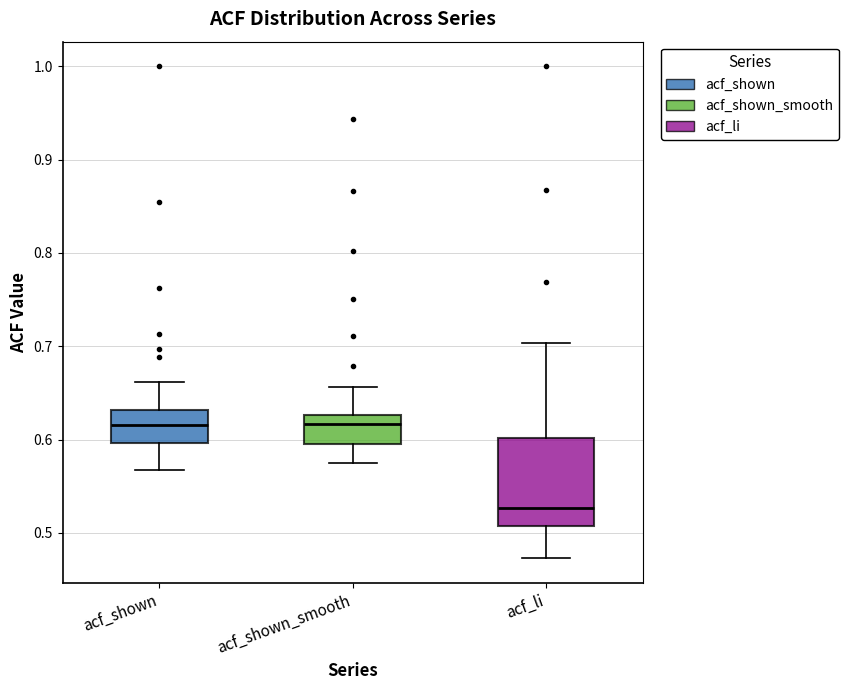

Reading left to right, read every box against the y-axis: the position of its median line, the range the box covers, and the ends of its whiskers. The values are not printed on the chart, so give them approximately, as read against the axis.

acf_shown: median 0.62, box 0.60 to 0.63, whiskers 0.57 to 0.66
acf_shown_smooth: median 0.62, box 0.60 to 0.63, whiskers 0.58 to 0.66
acf_li: median 0.53, box 0.51 to 0.60, whiskers 0.47 to 0.70